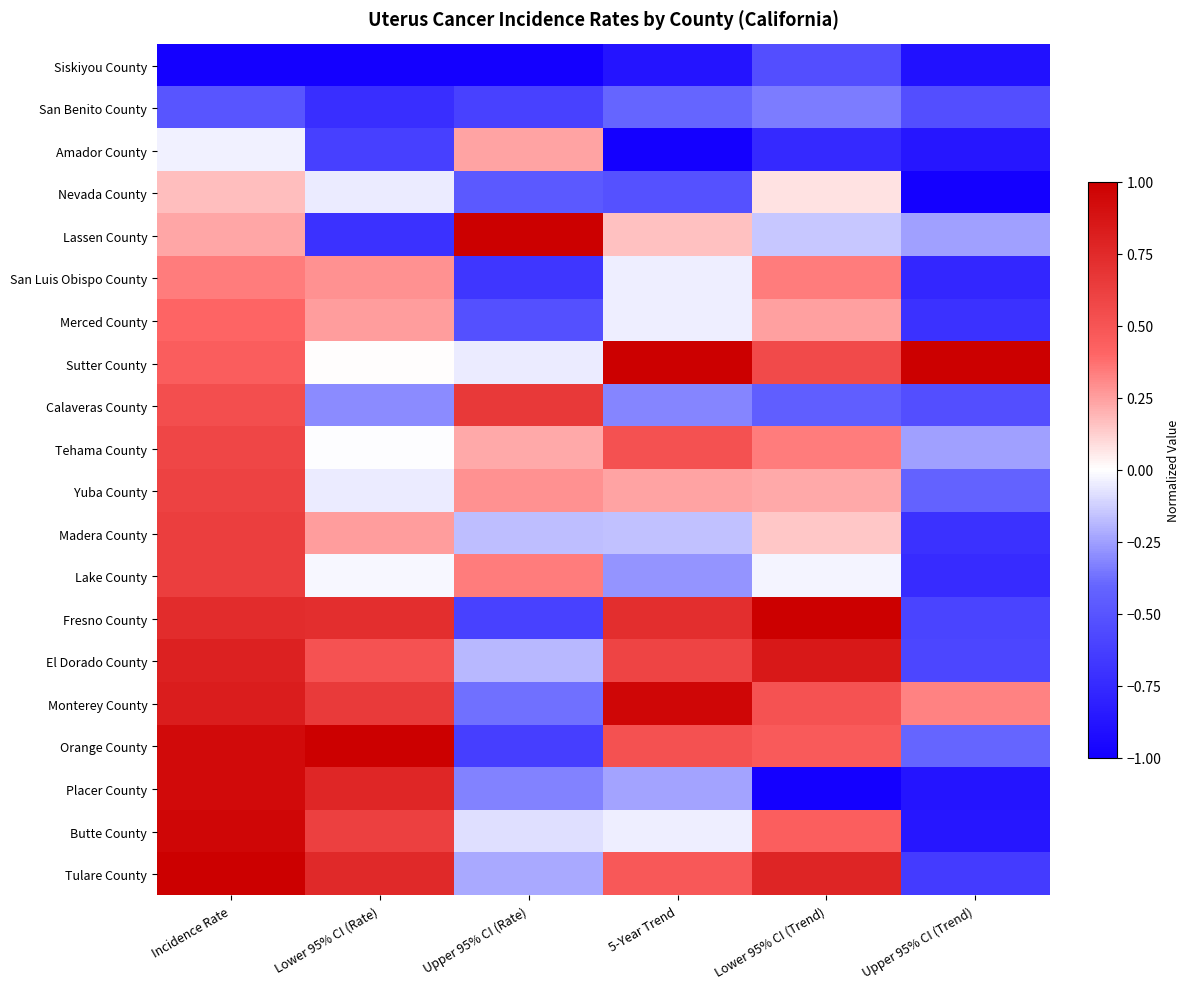

At how many categories does at least one series exceed 0?

6